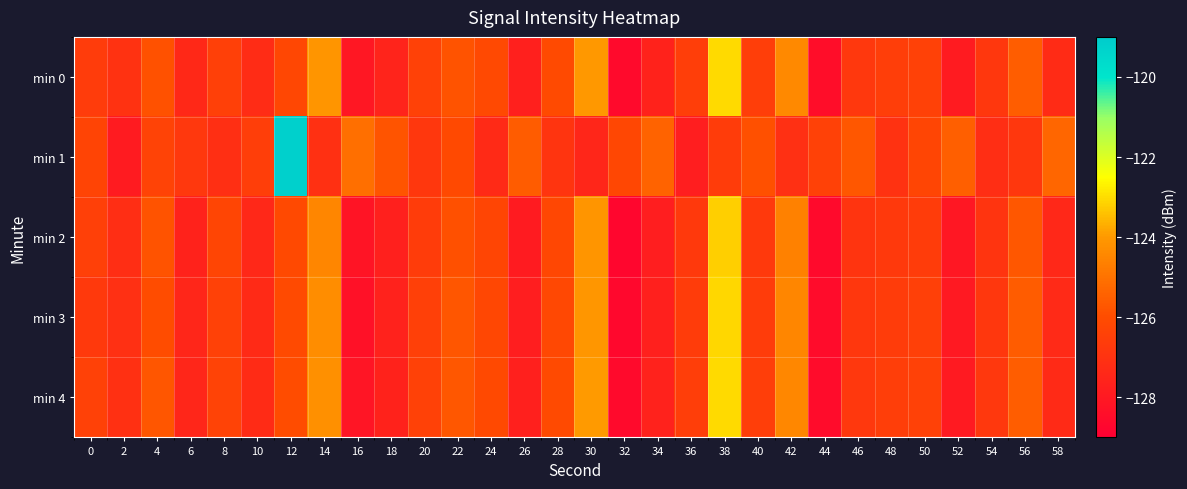

Between 54 and 28, which is larger?

28